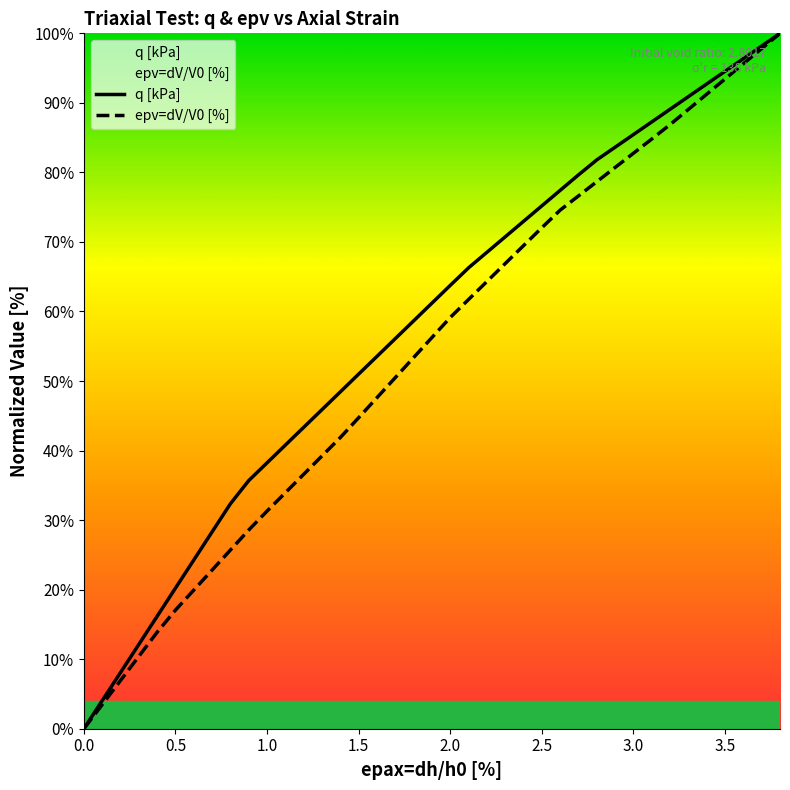

How many data points in q [kPa] are above 61?

20